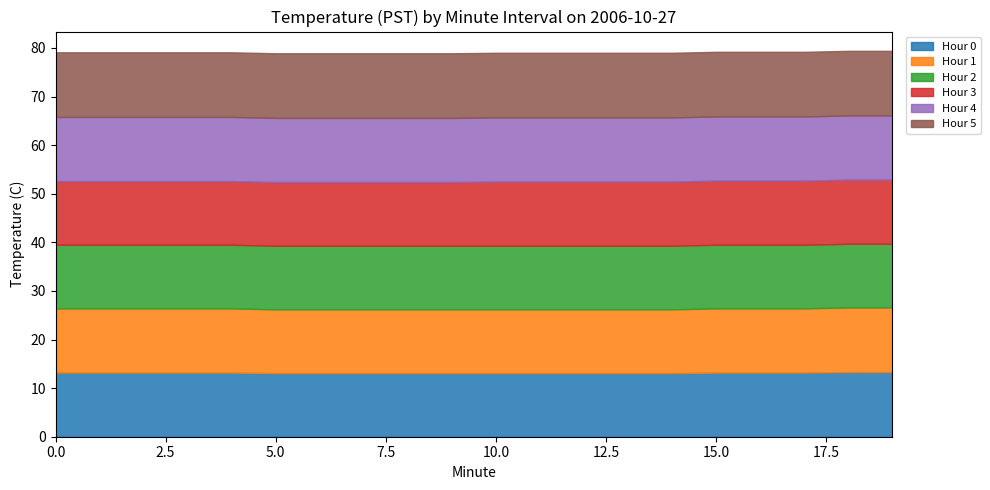

Which category has the lowest value in the Hour 1 series?

5